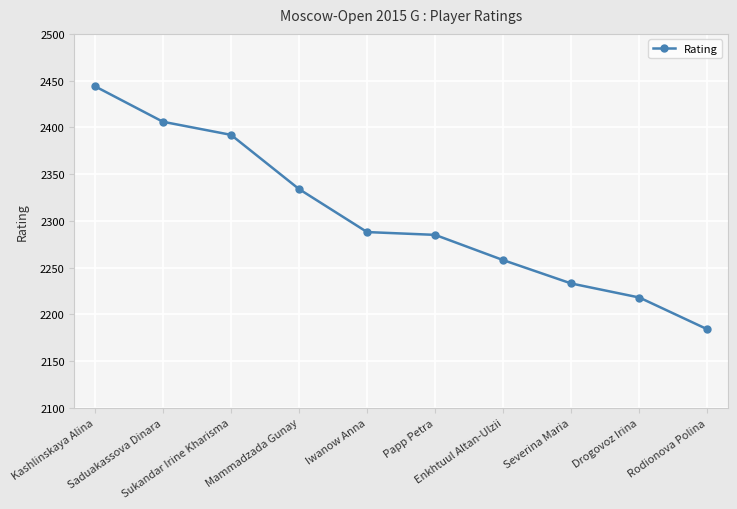

What is the difference between the values at Kashlinskaya Alina and Papp Petra?

159